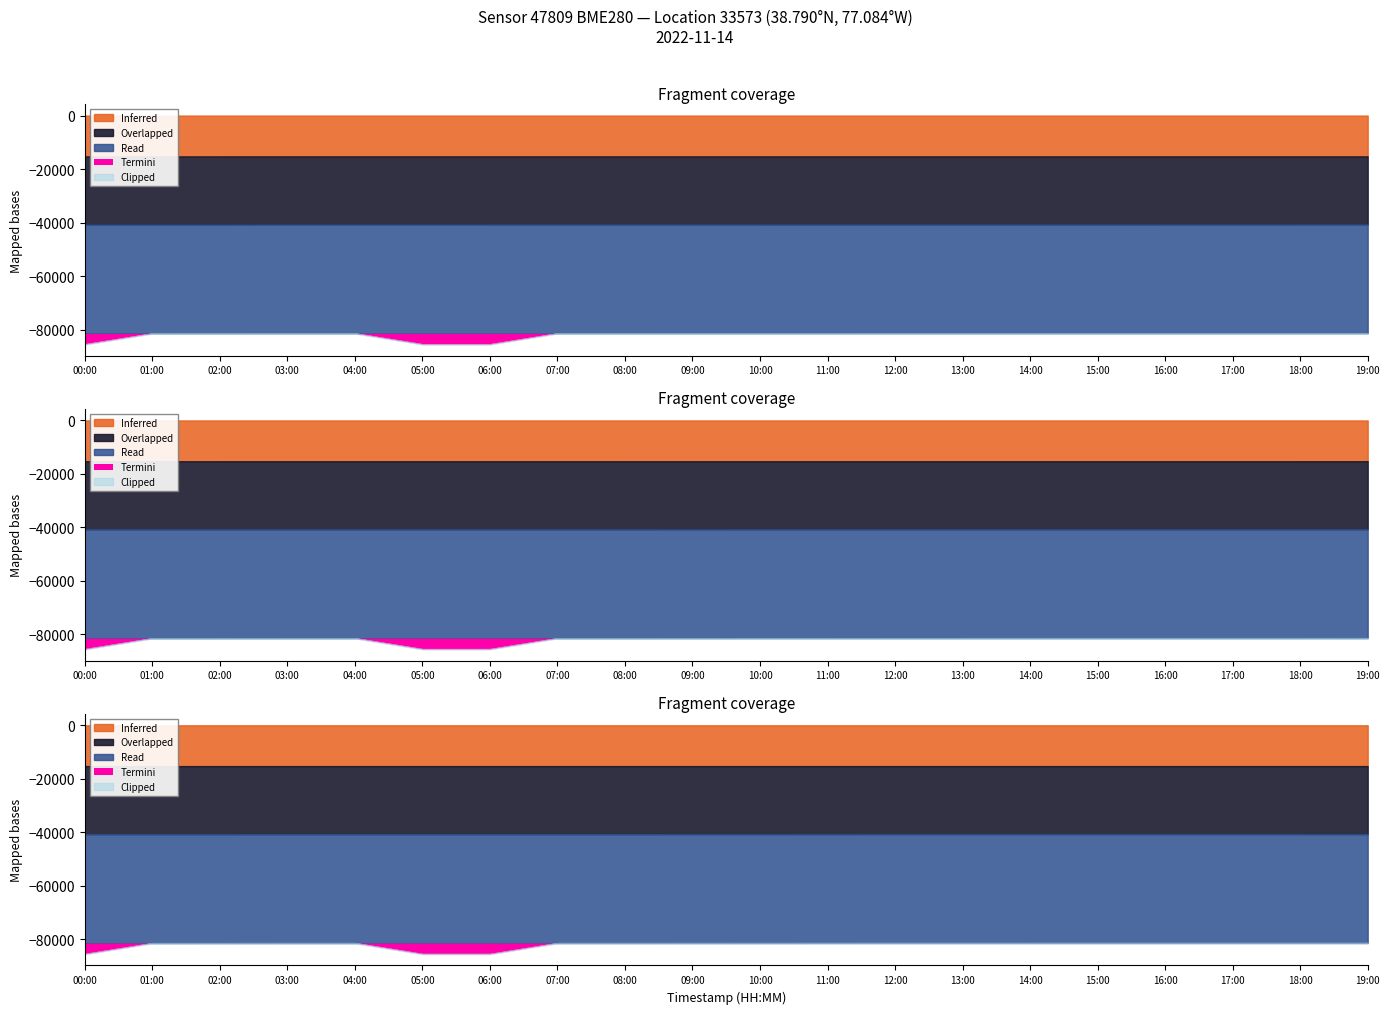

The Temperature series shows 4.8 at 09:00. True or false?

False